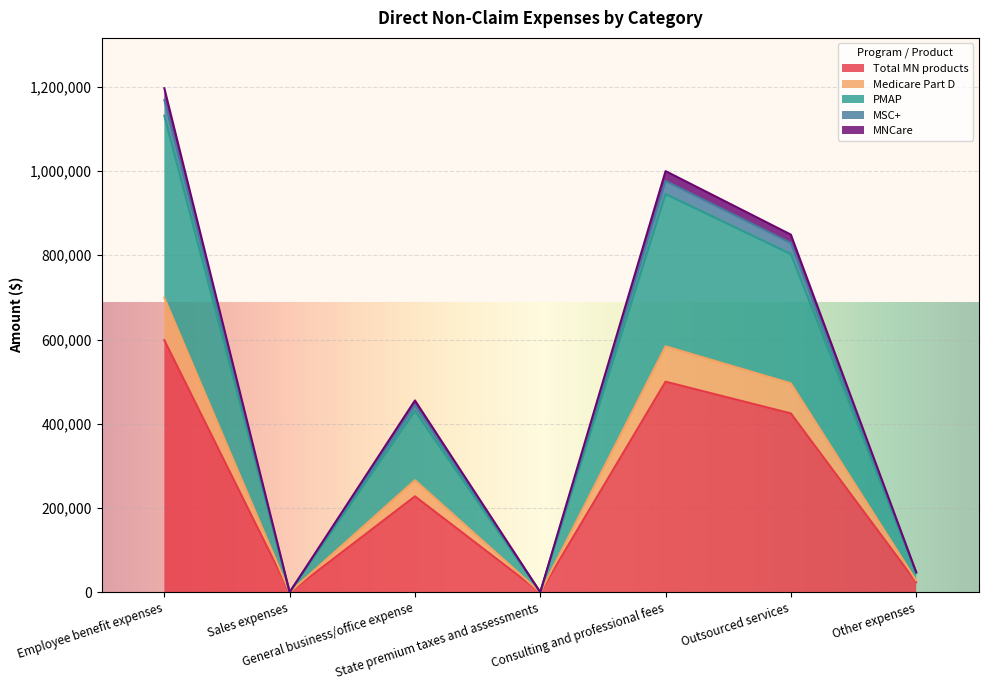

What is the highest value of the Total MN products series?

598234